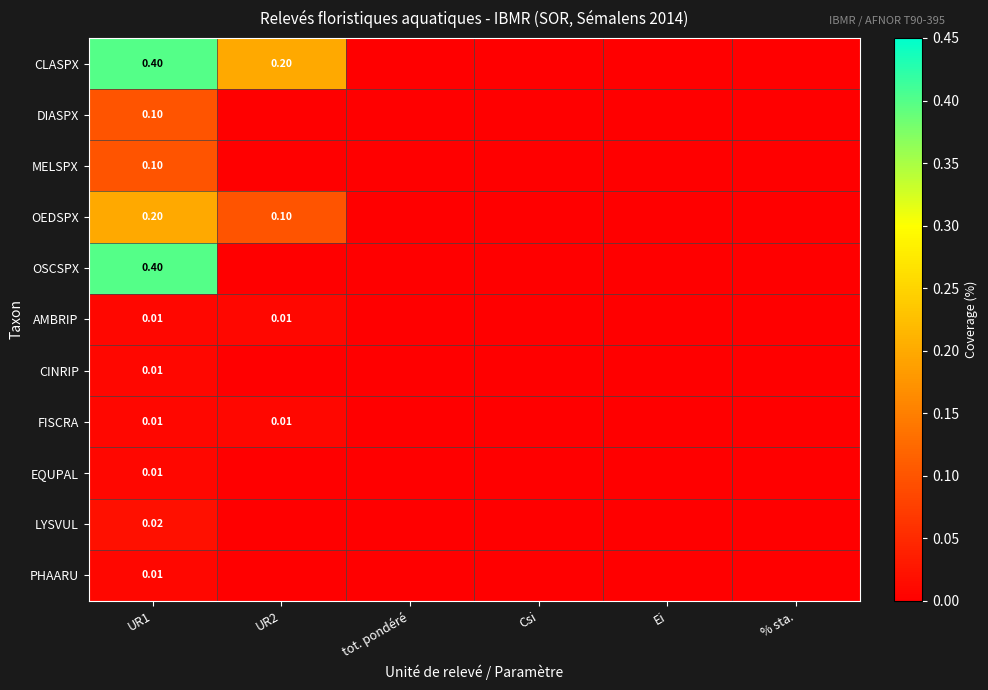

Is the value of FISCRA at UR2 greater than the value of MELSPX at UR1?

No